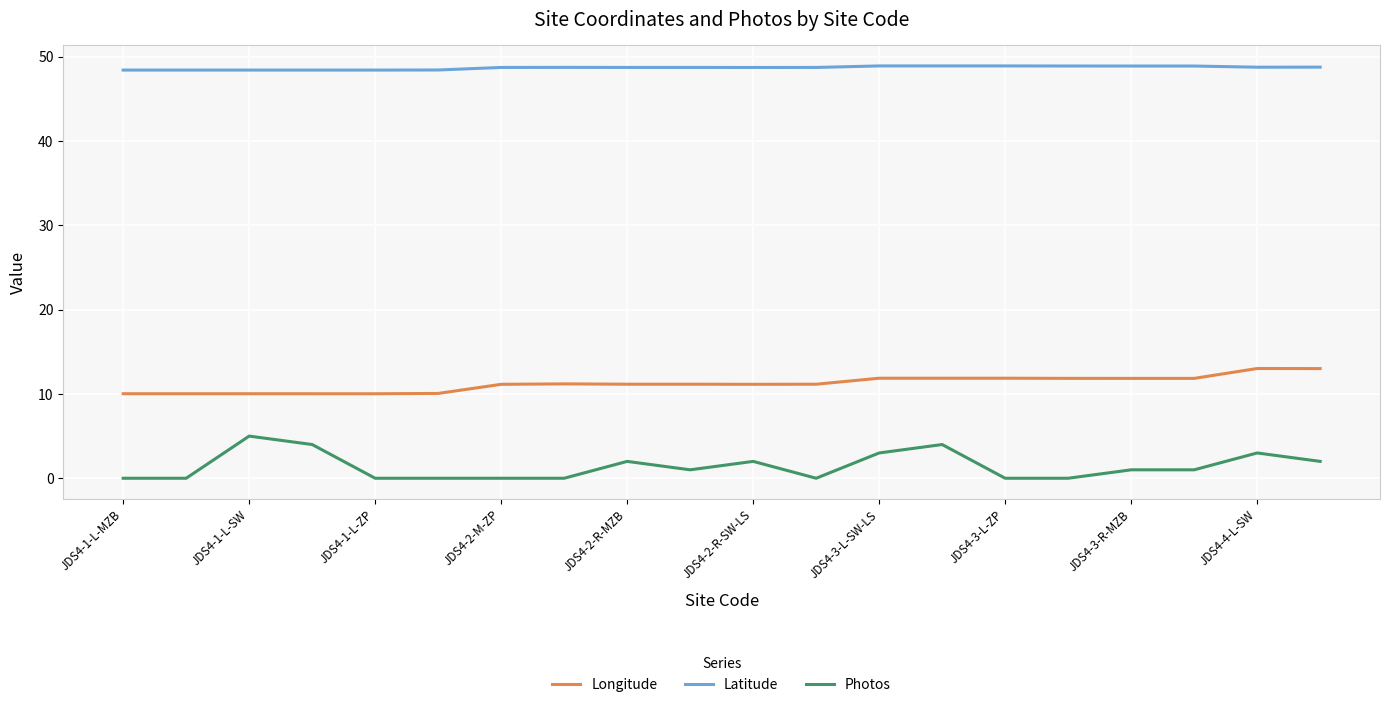

What is the maximum value shown in the chart?

48.9